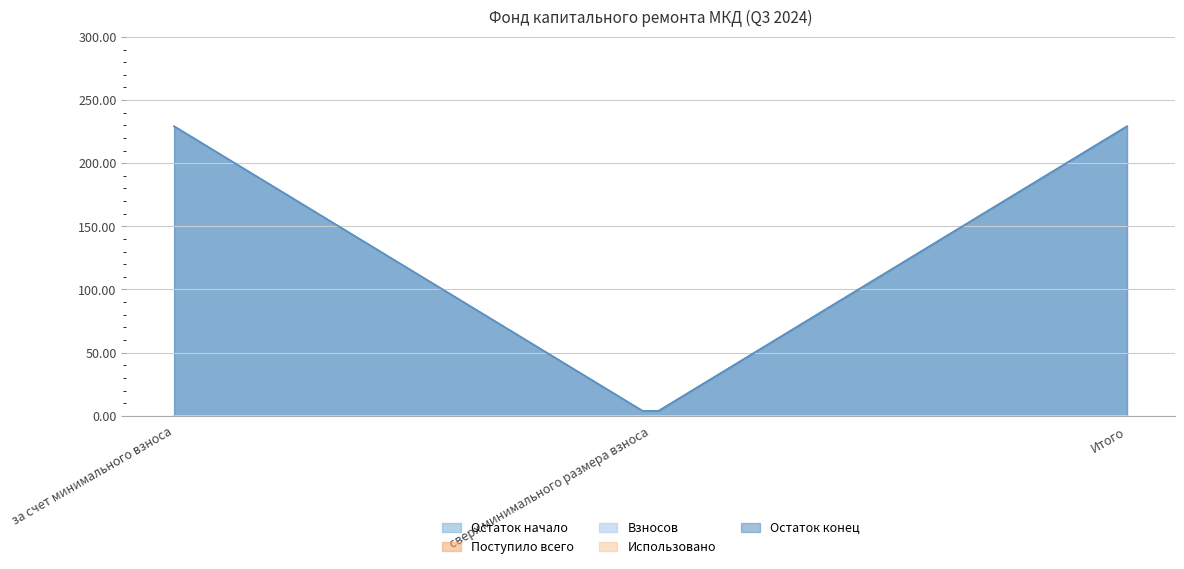

Reading left to right, list all the values displayed in this chart.

Остаток начало: за счет минимального взноса=229.2	сверх минимального размера взноса=0.0	Итого=229.2
Поступило всего: за счет минимального взноса=0.0	сверх минимального размера взноса=0.0	Итого=0.0
Взносов: за счет минимального взноса=0.0	сверх минимального размера взноса=0.0	Итого=0.0
Использовано: за счет минимального взноса=0.0	сверх минимального размера взноса=0.0	Итого=0.0
Остаток конец: за счет минимального взноса=229.2	сверх минимального размера взноса=0.0	Итого=229.2